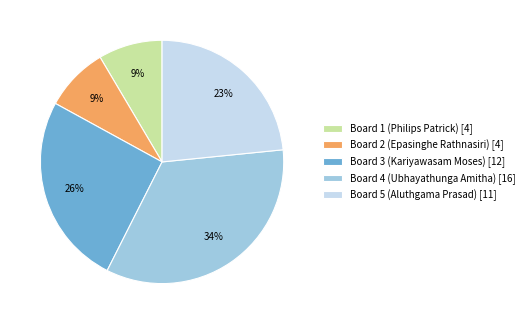

Do Board 1 (Philips Patrick) [4] and Board 5 (Aluthgama Prasad) [11] together represent more than half of the pie?

No